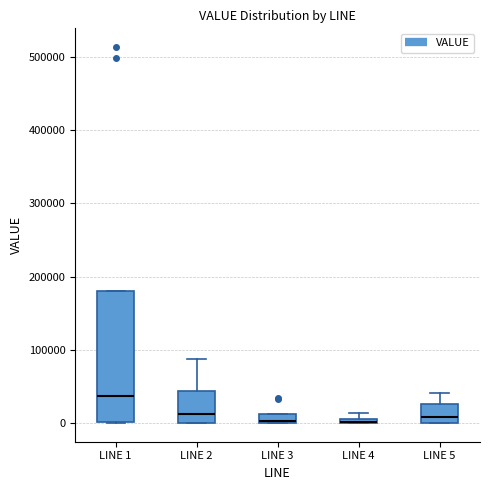

Where is the upper edge of the box for LINE 2 on the y-axis? The values are not printed on the chart, so give them approximately, as read against the axis.

40000